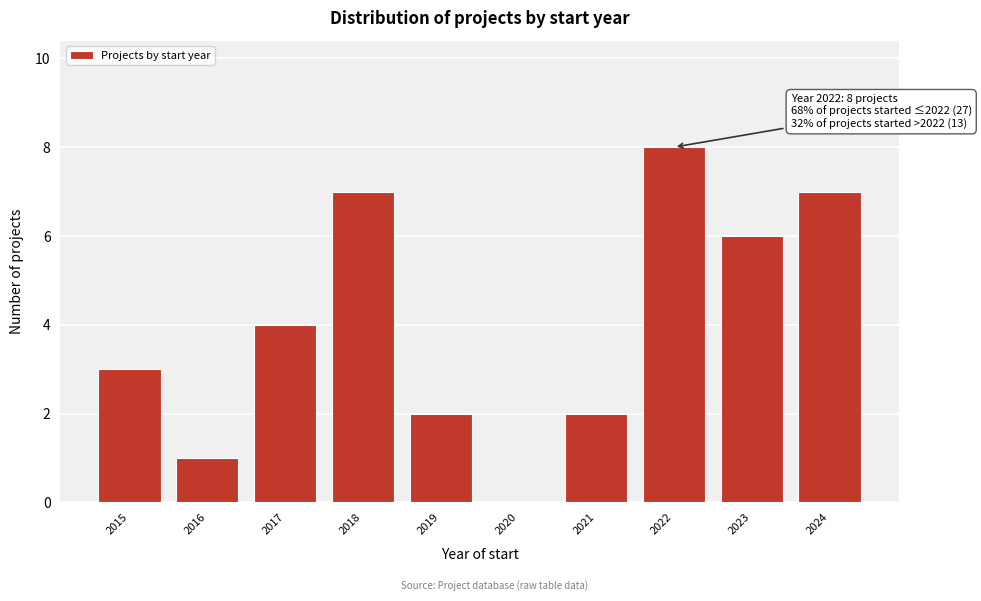

Which range on the x-axis has the tallest bar?

2021.5 to 2022.5